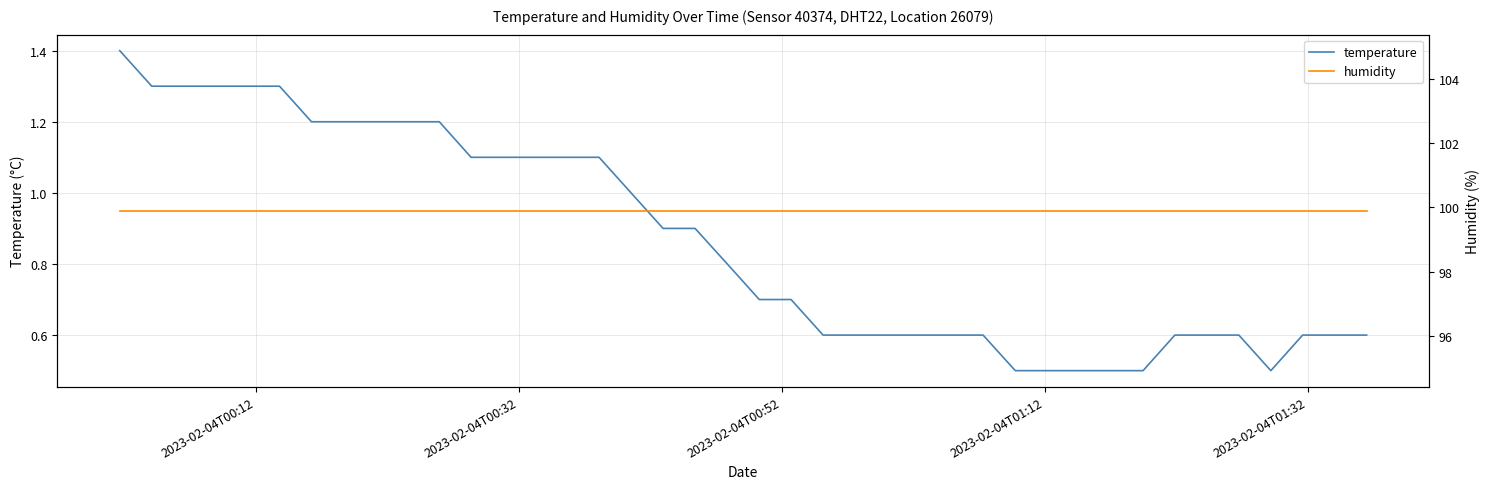

What are all the series names shown in the legend?

temperature, humidity